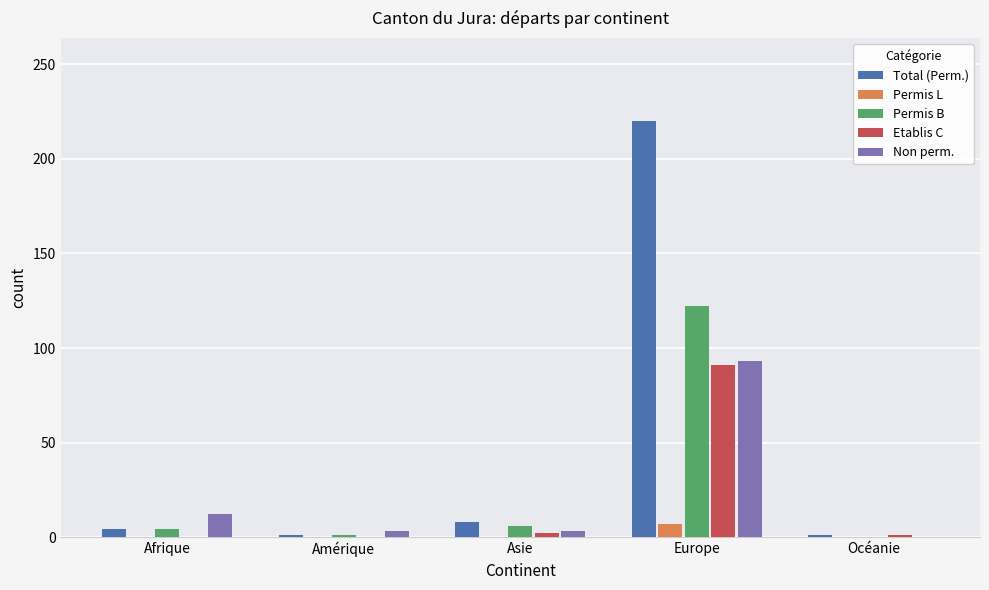

What is the highest value of the Non perm. series?

93